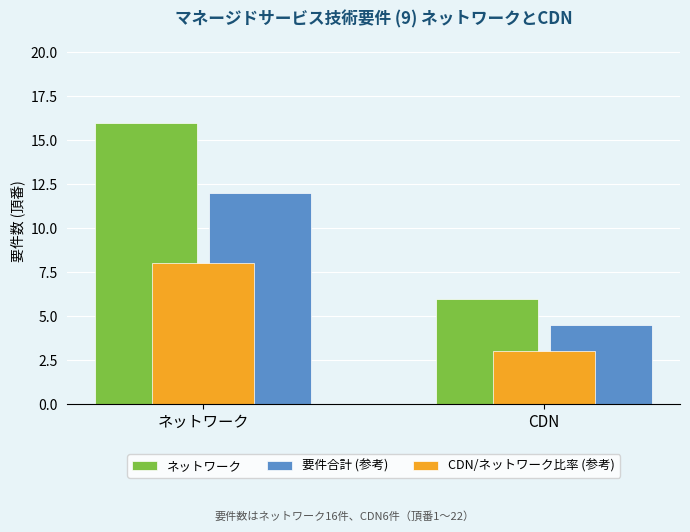

At which category is the sum across all series the highest?

ネットワーク